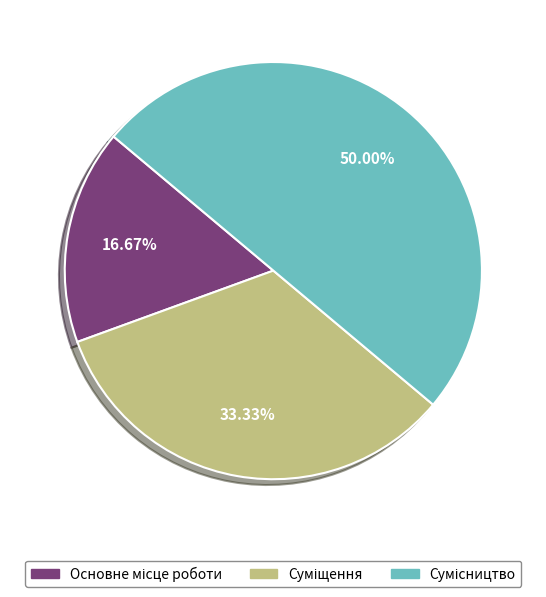

To the nearest percent, what is the difference between the largest and smallest slice percentages?

33%